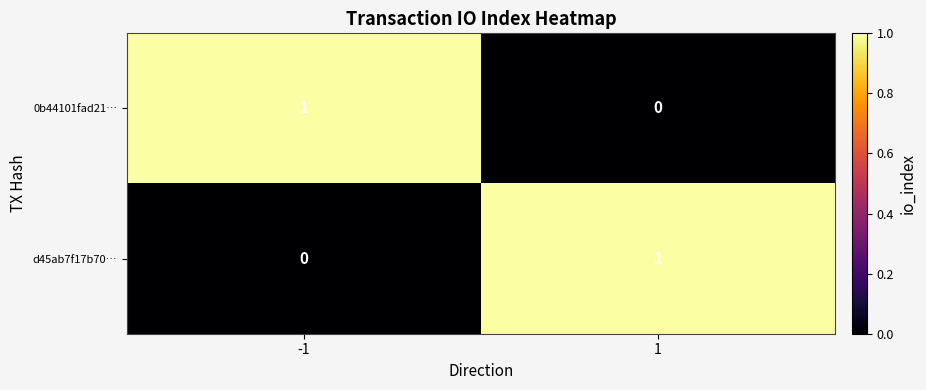

Is the value of 0b44101fad21… at 1 greater than the value of d45ab7f17b70… at 1?

No